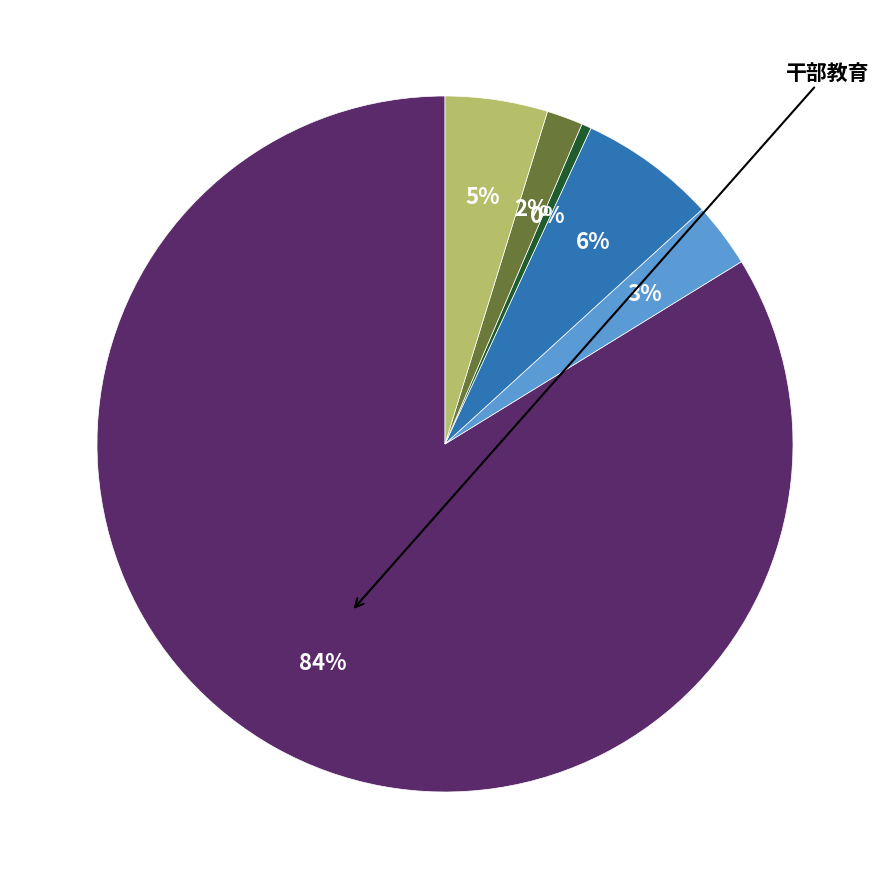

Is there a majority slice in this chart?

Yes